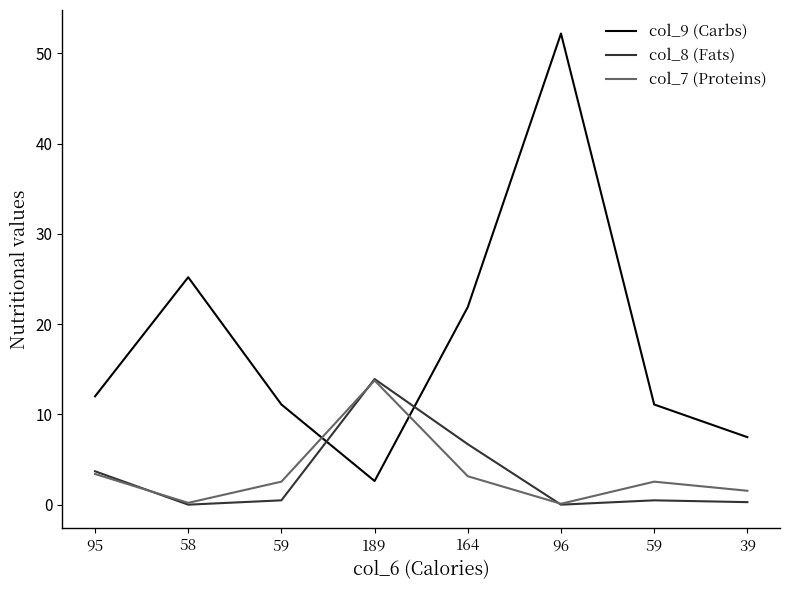

At which label does col_9 (Carbs) reach its minimum?

189